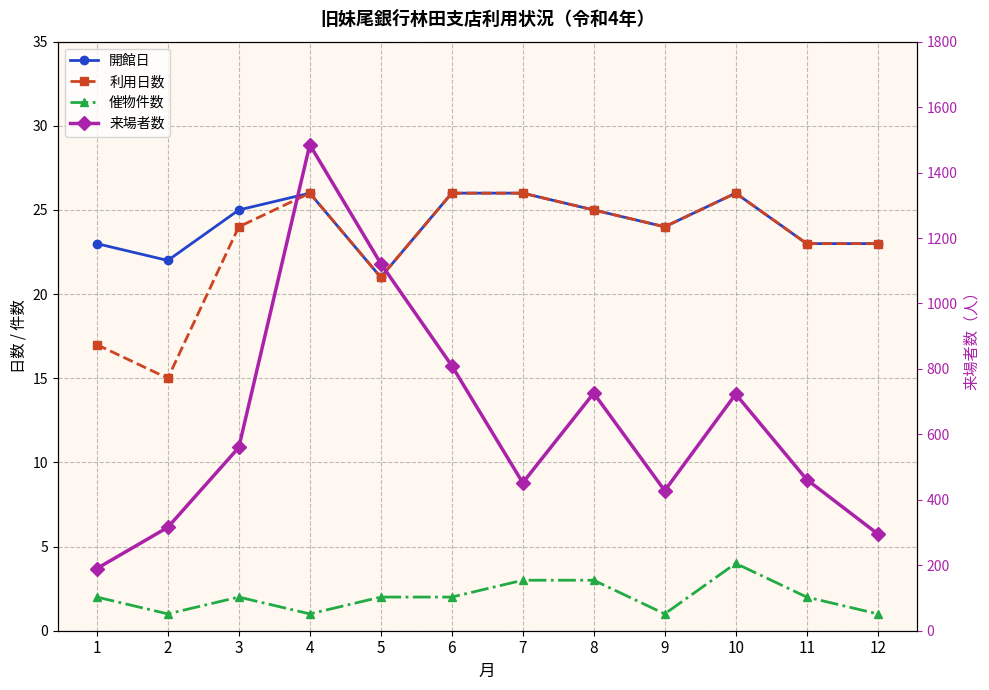

Which series changed the most between 2 and 10?

来場者数